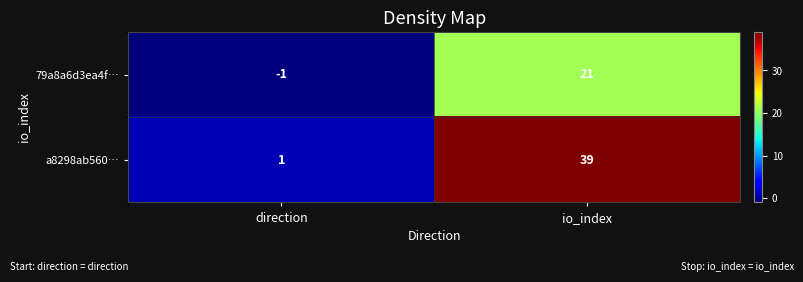

Count the number of data series in this chart.

2